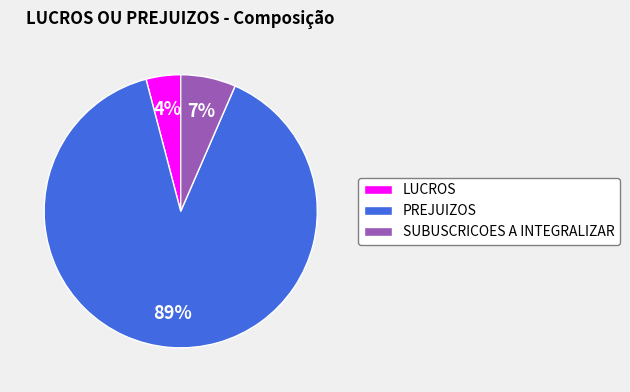

Rank the categories by value from highest to lowest.

PREJUIZOS, SUBUSCRICOES A INTEGRALIZAR, LUCROS